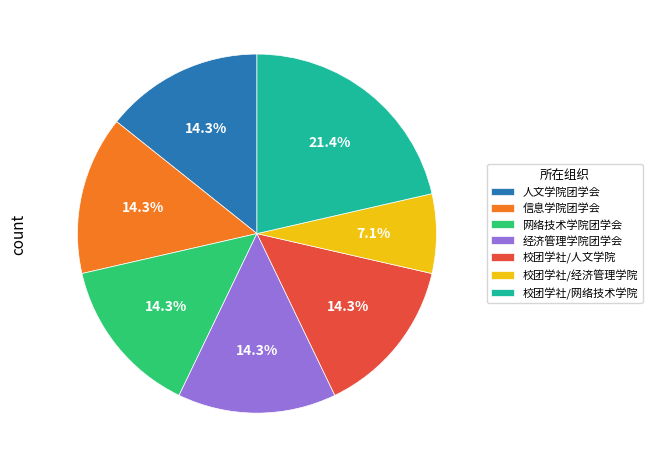

True or false: 校团学社/经济管理学院 accounts for 7% of the total.

True